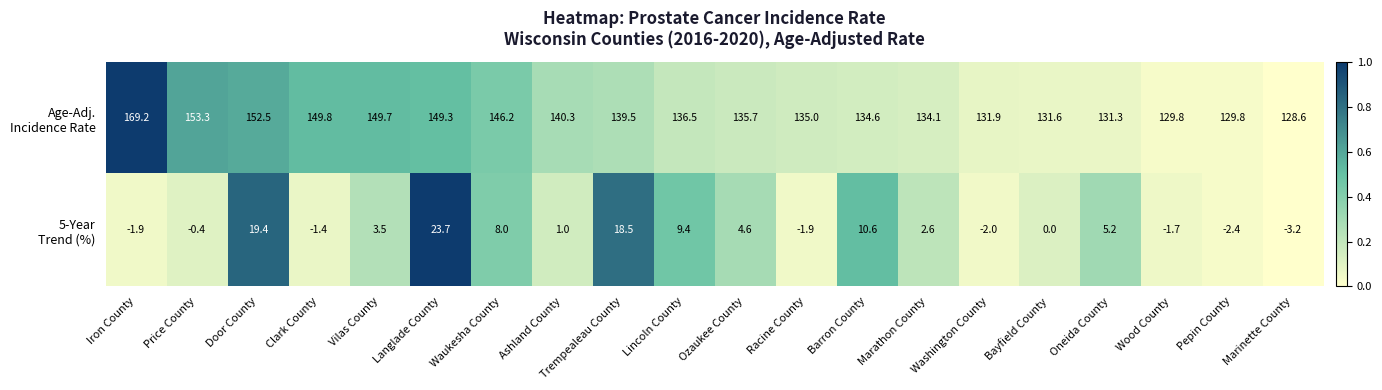

At which category is the sum across all series the highest?

Langlade County